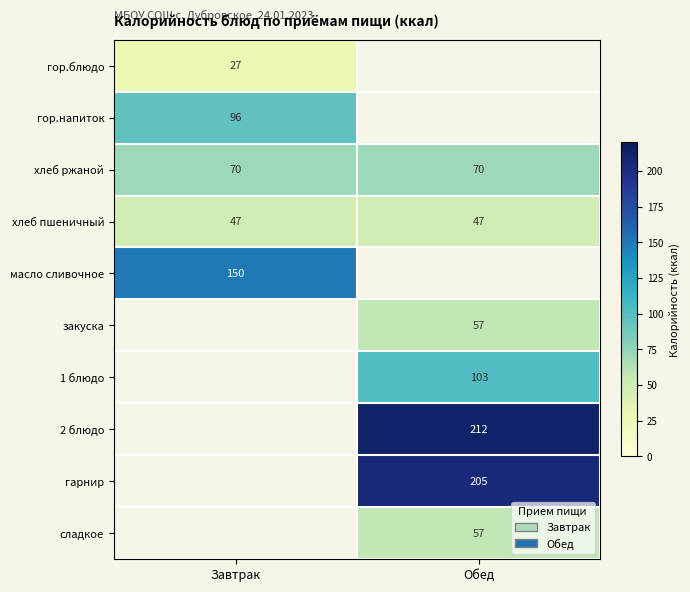

How many data points does each series have?

2